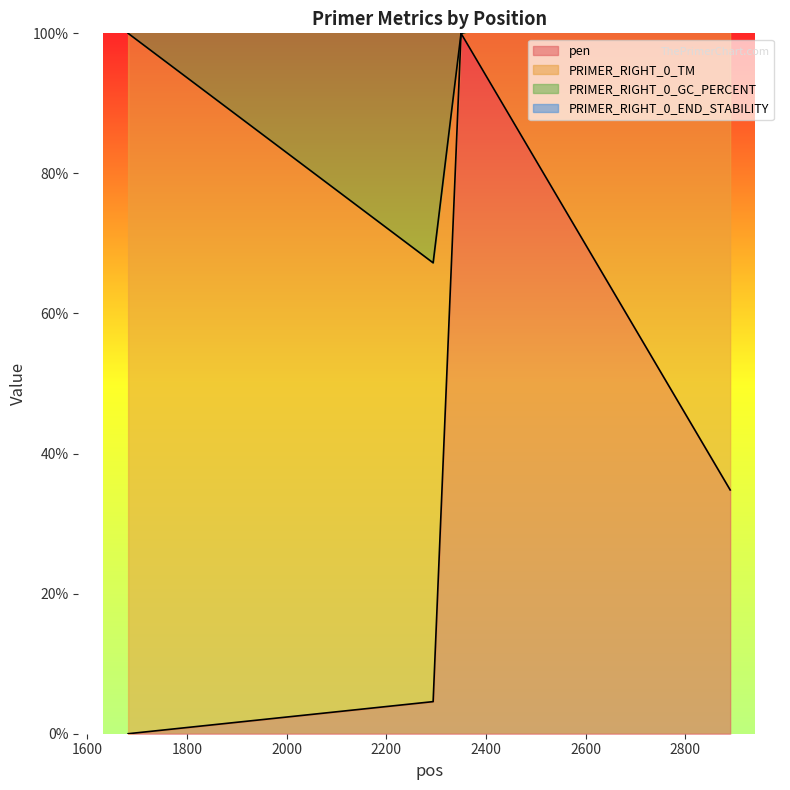

What is the difference between the highest and lowest values at 1682?

252.2